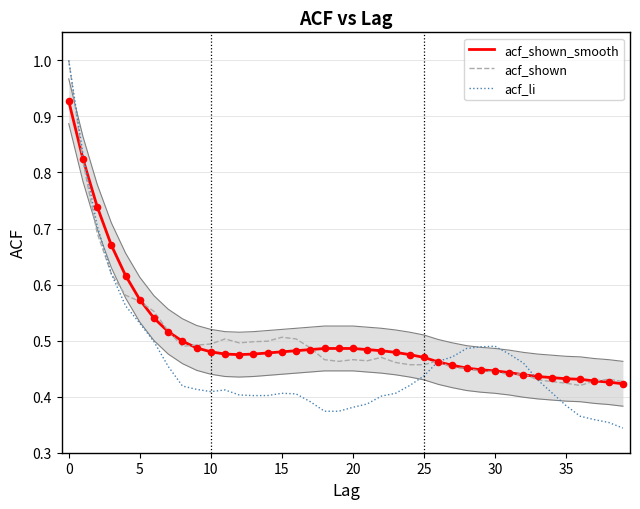

Which series has the widest spread of Y values?

acf_li